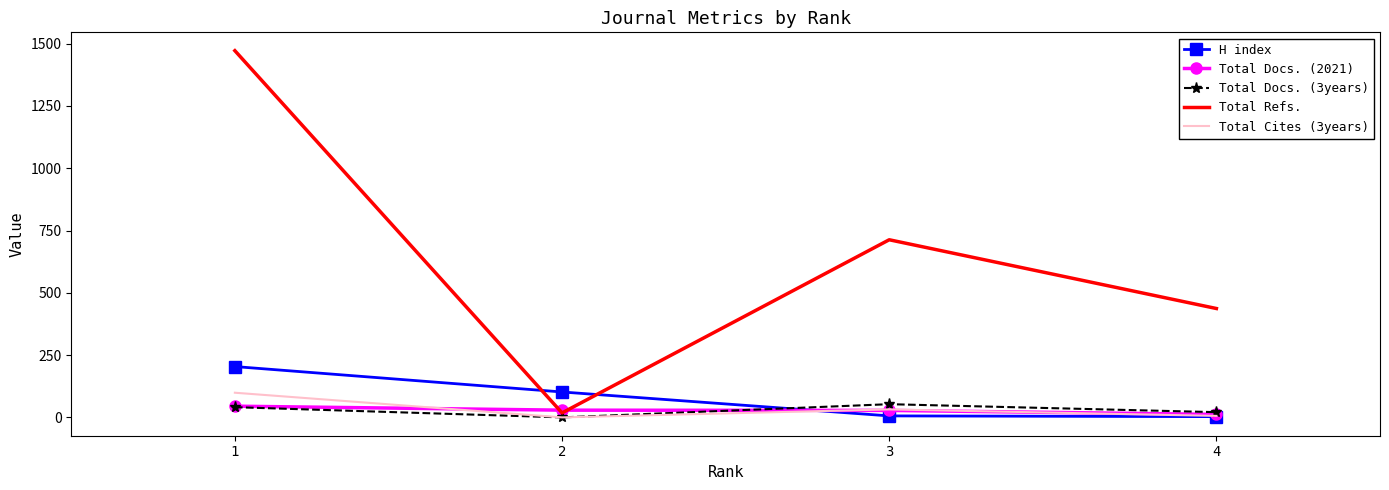

List the labels in order of Total Refs. value, smallest first.

2, 4, 3, 1